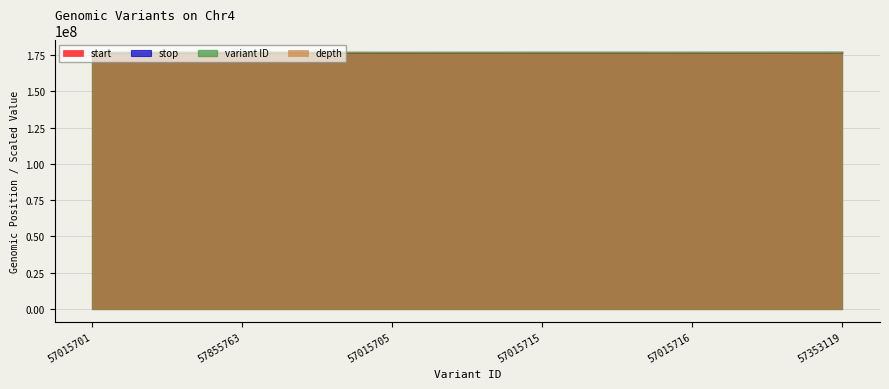

Count the number of data series in this chart.

4